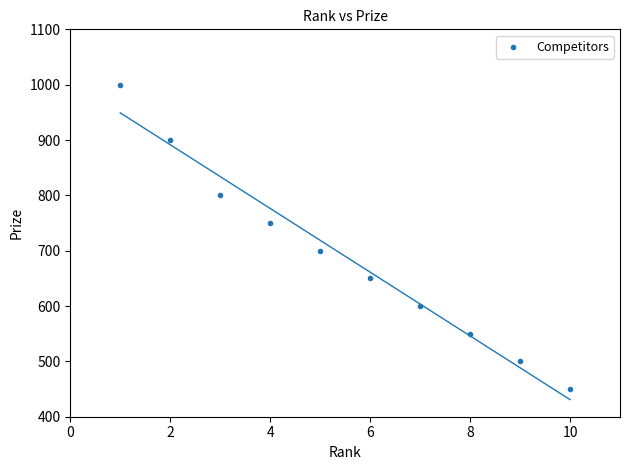

What is the average X value?

6